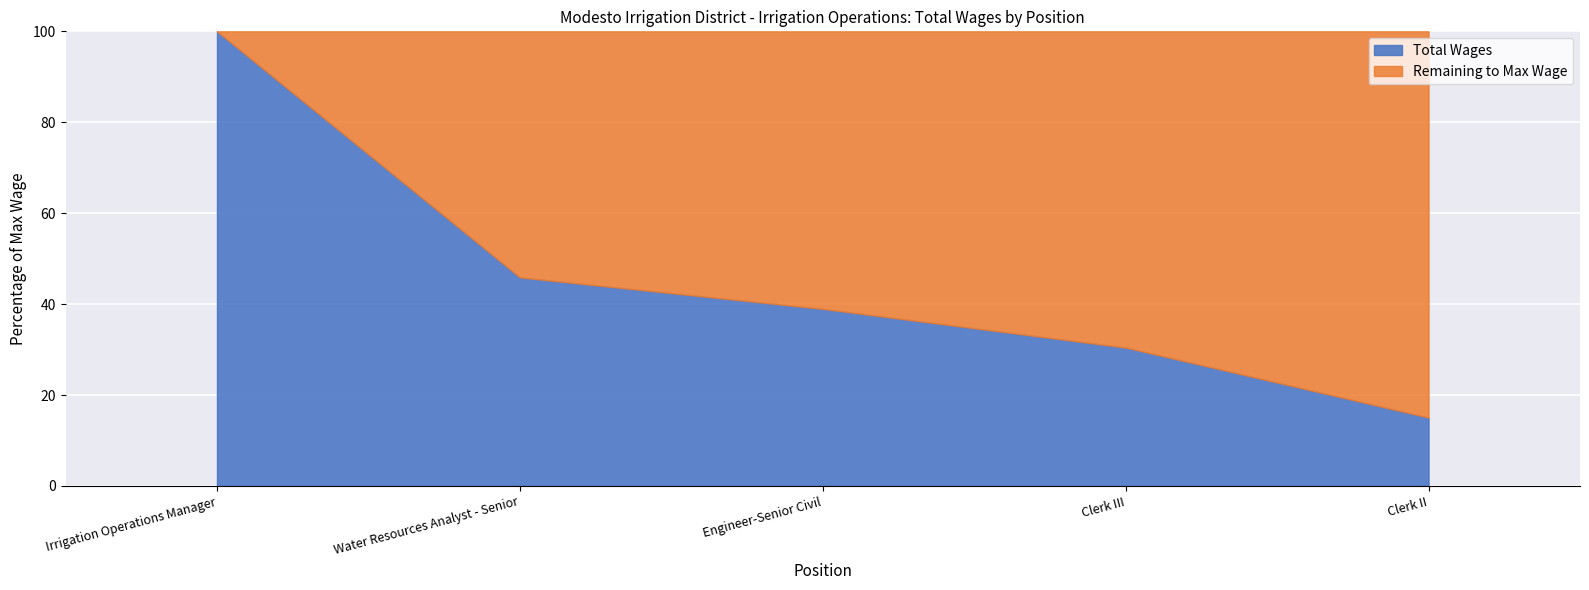

Is it true that the value at Engineer-Senior Civil is 39.0?

True